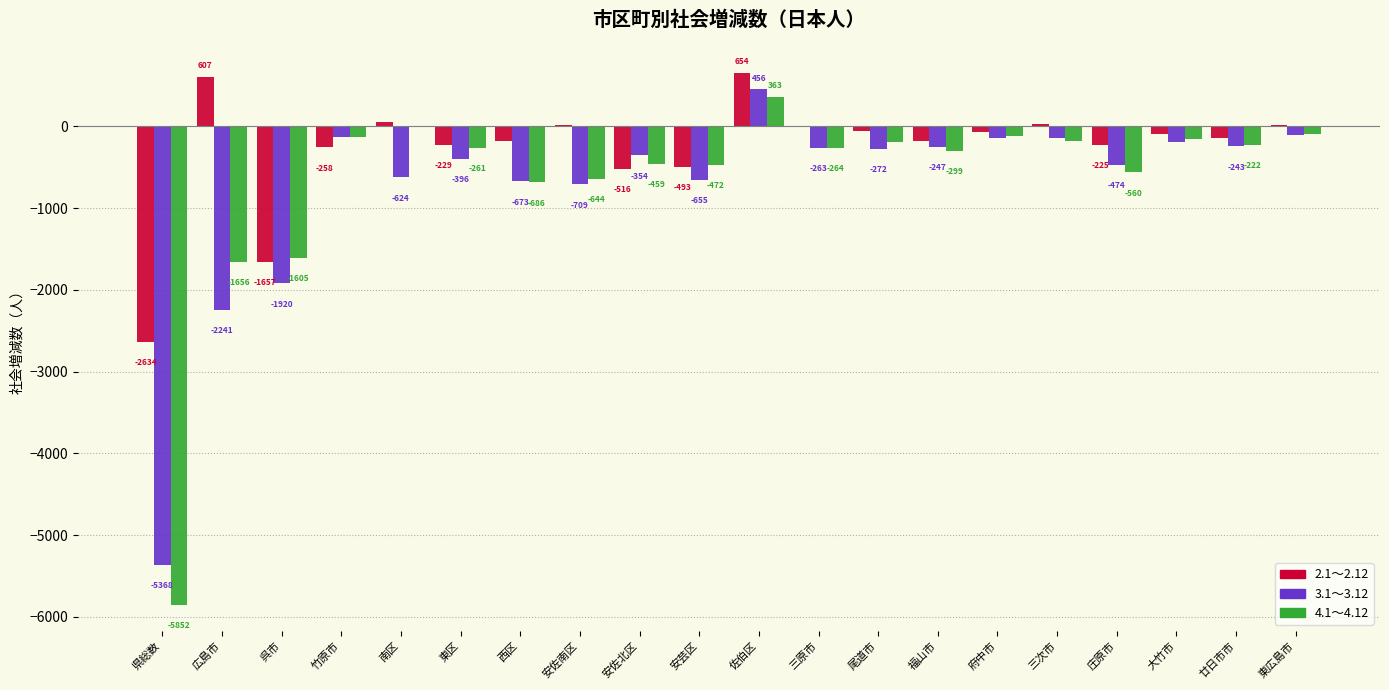

Reading left to right, list all the values displayed in this chart.

2.1～2.12: 県総数=-2634	広島市=607	呉市=-1657	竹原市=-258	南区=52	東区=-229	西区=-181	安佐南区=16	安佐北区=-516	安芸区=-493	佐伯区=654	三原市=-4	尾道市=-53	福山市=-183	府中市=-65	三次市=25	庄原市=-225	大竹市=-88	廿日市市=-141	東広島市=23
3.1～3.12: 県総数=-5368	広島市=-2241	呉市=-1920	竹原市=-124	南区=-624	東区=-396	西区=-673	安佐南区=-709	安佐北区=-354	安芸区=-655	佐伯区=456	三原市=-263	尾道市=-272	福山市=-247	府中市=-141	三次市=-143	庄原市=-474	大竹市=-185	廿日市市=-243	東広島市=-101
4.1～4.12: 県総数=-5852	広島市=-1656	呉市=-1605	竹原市=-127	南区=-11	東区=-261	西区=-686	安佐南区=-644	安佐北区=-459	安芸区=-472	佐伯区=363	三原市=-264	尾道市=-186	福山市=-299	府中市=-117	三次市=-175	庄原市=-560	大竹市=-155	廿日市市=-222	東広島市=-95